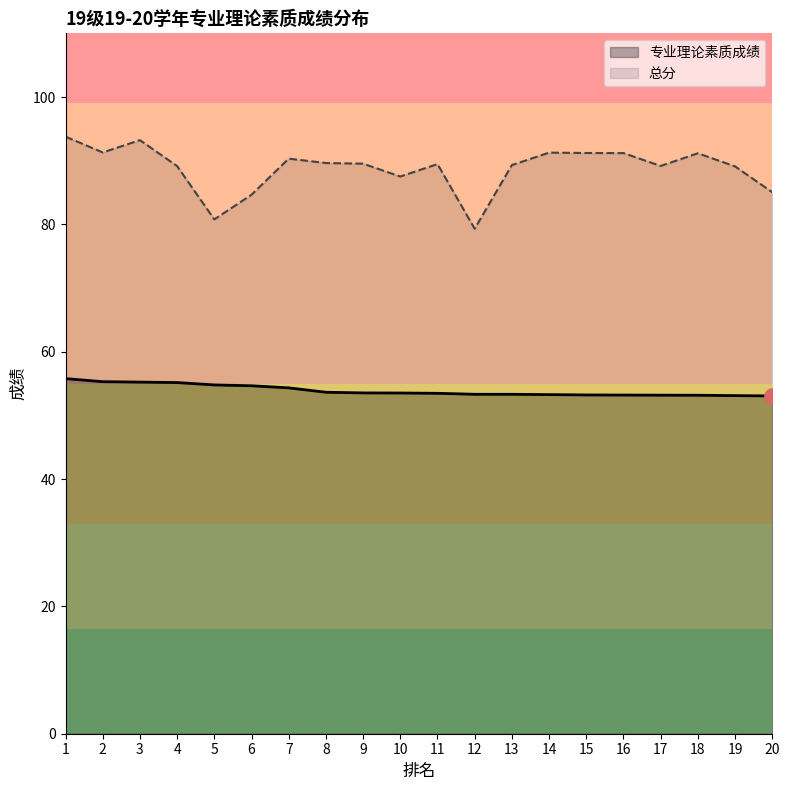

At which category is the sum across all series the highest?

1